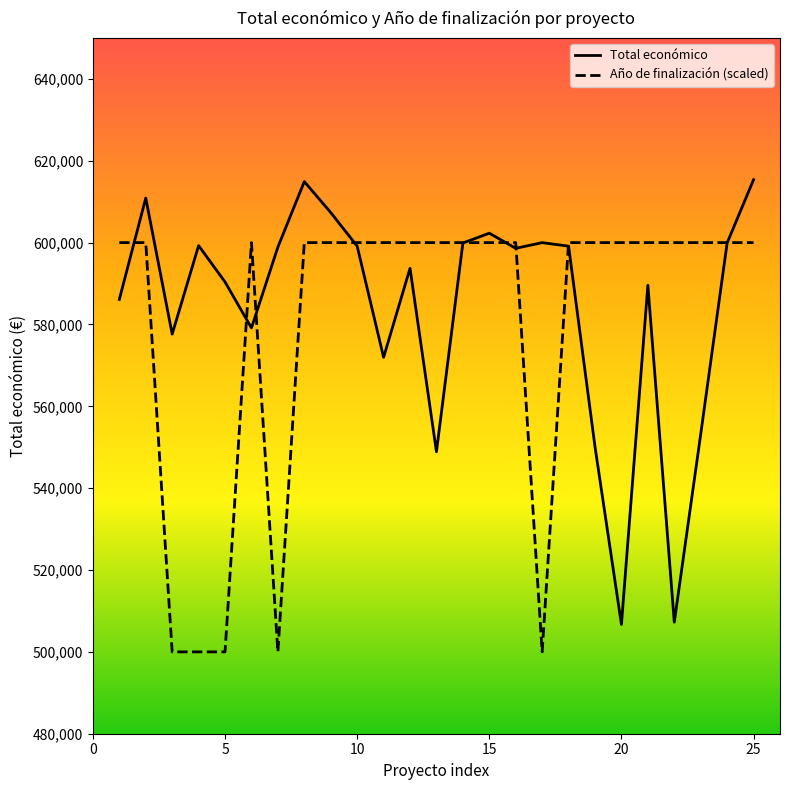

What is the maximum value shown in the chart?

615375.0